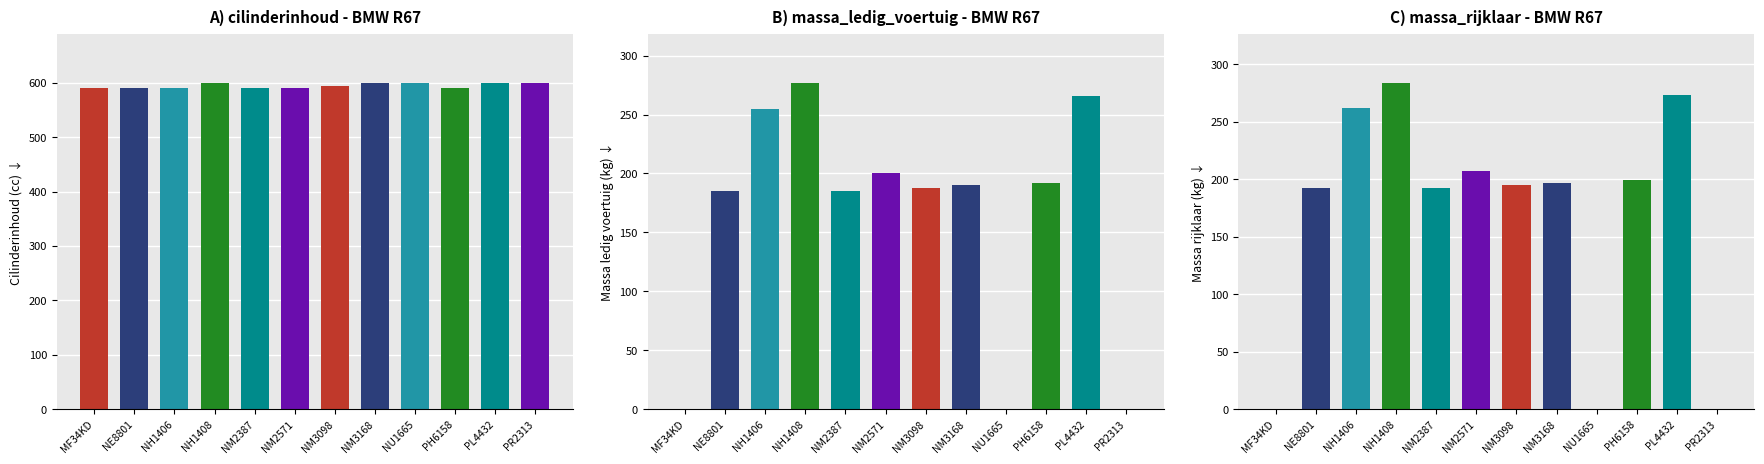

The massa_rijklaar series shows 284 at NH1408. True or false?

True